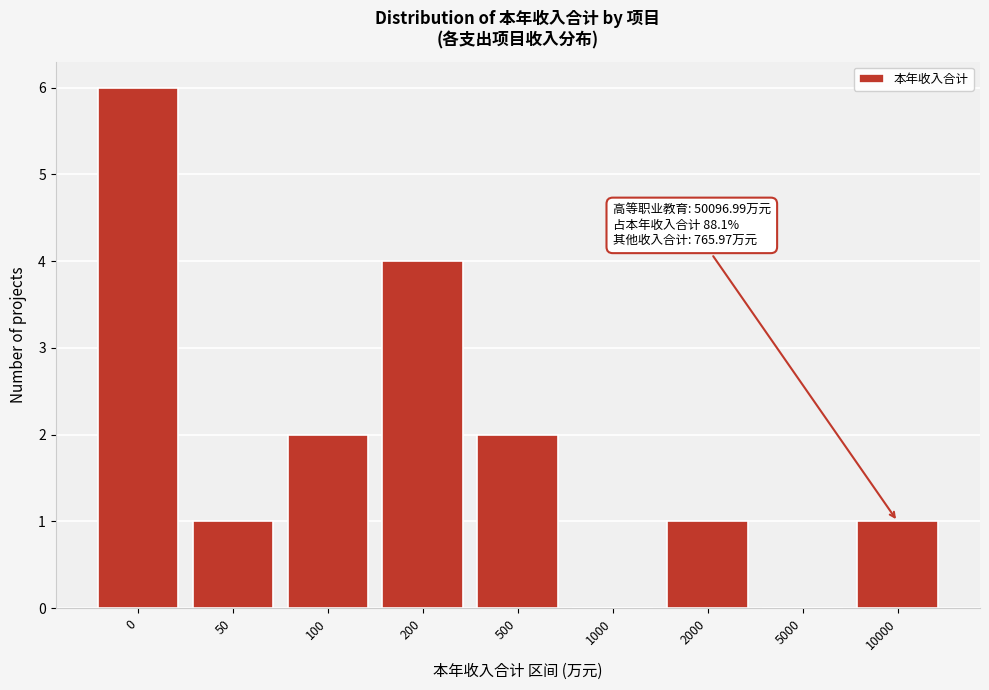

Reading left to right, list all the values displayed in this chart.

0=6	50=1	100=2	200=4	500=2	1000=0	2000=1	5000=0	10000=1